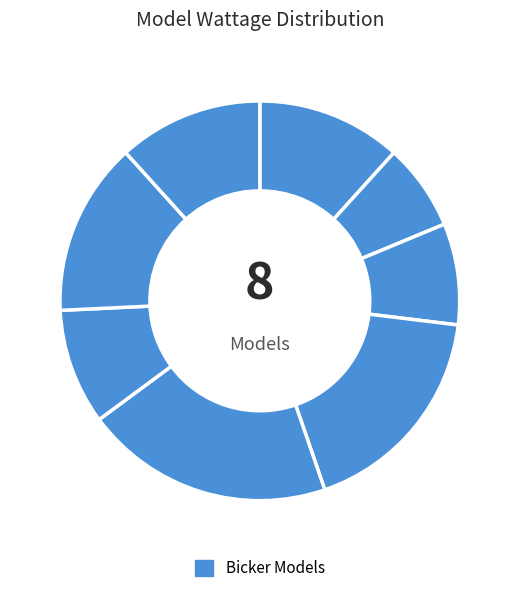

Count the number of slices in the pie.

8